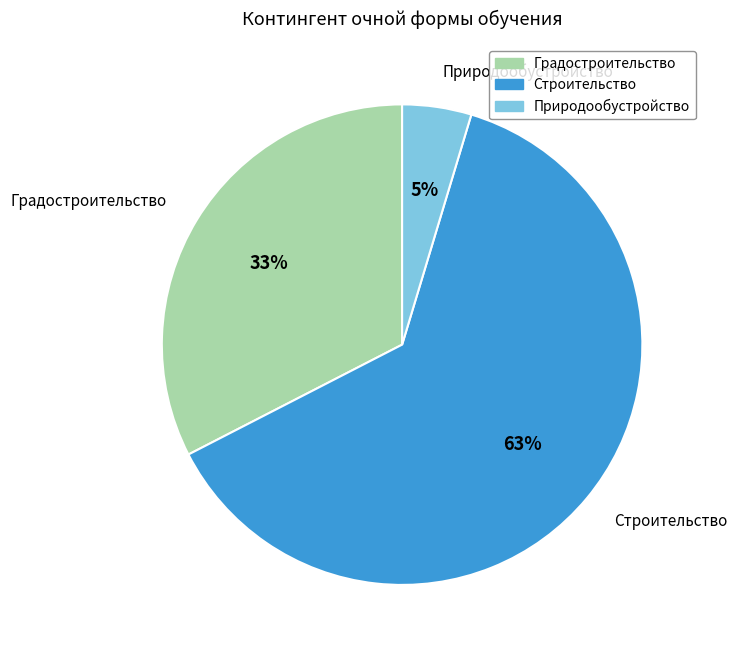

What is the majority slice?

08.04.01 Строительство